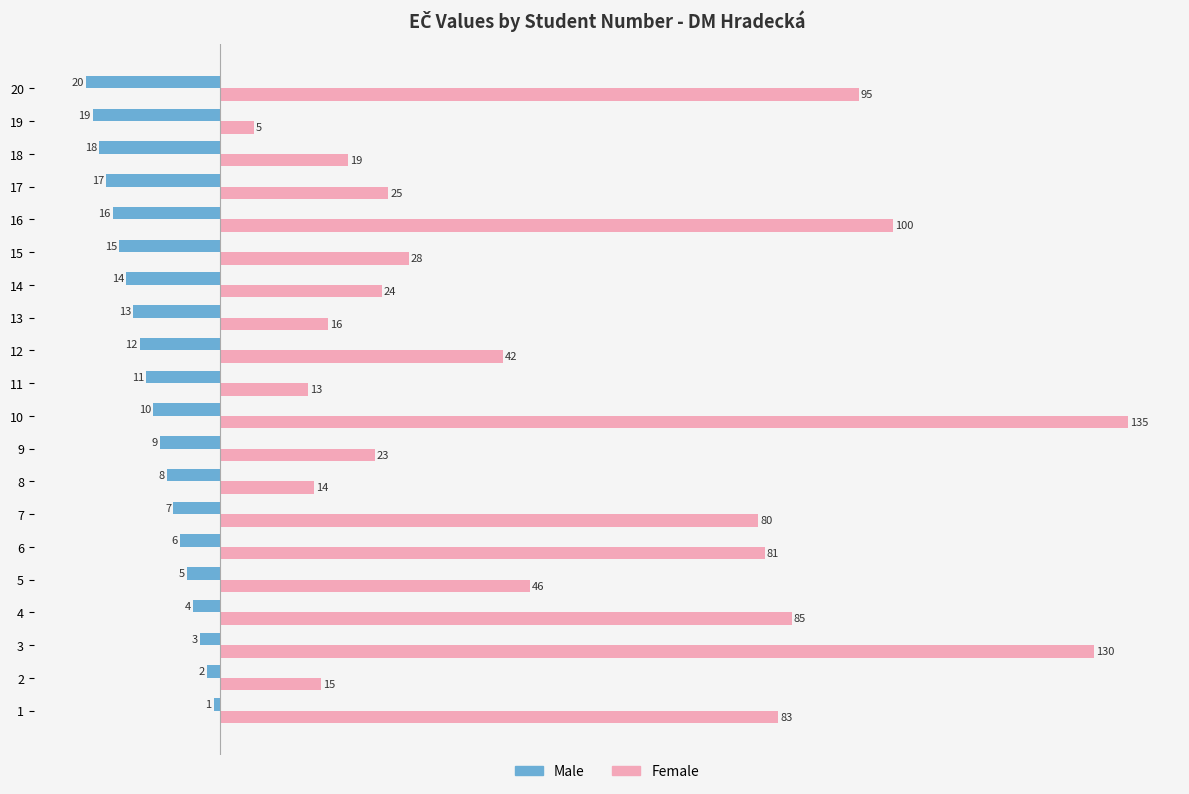

Is it true that Female equals 23 at 9?

True